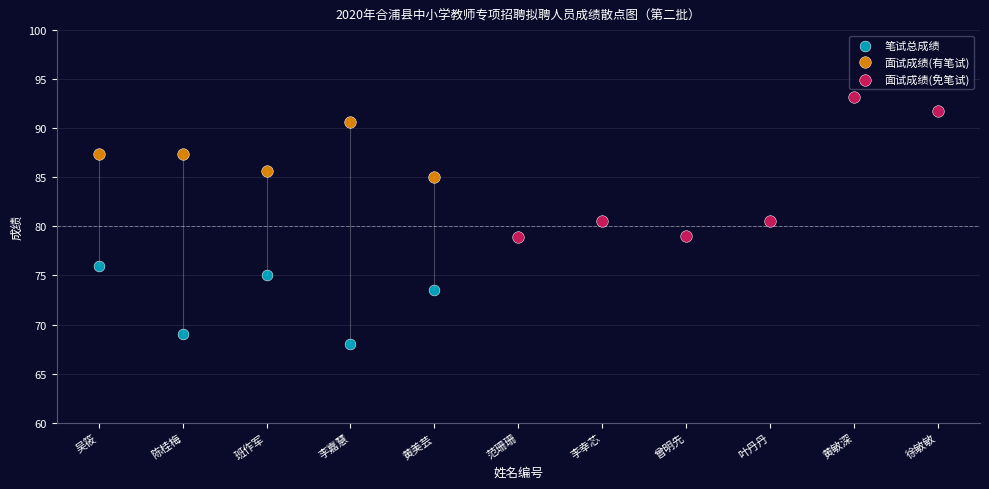

Which series contains the highest Y value?

面试成绩(免笔试)